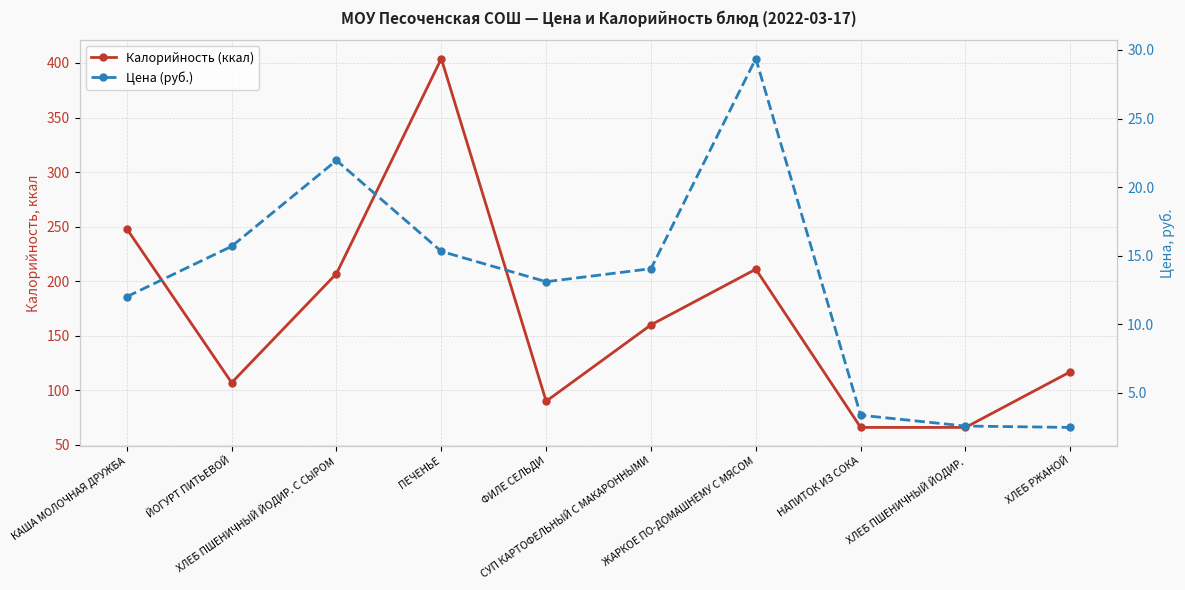

What is the difference between the second highest and minimum values in the Калорийность (ккал) series?

182.0